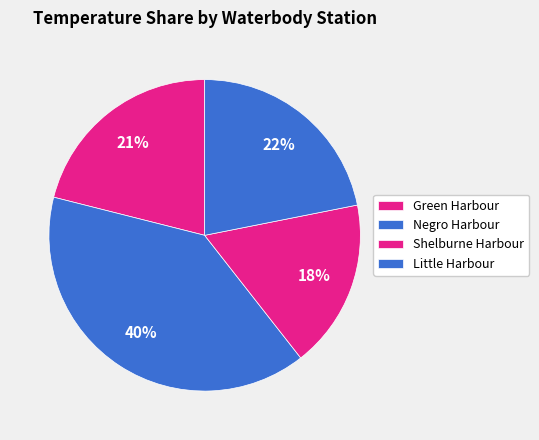

How many slices are in this pie chart?

4